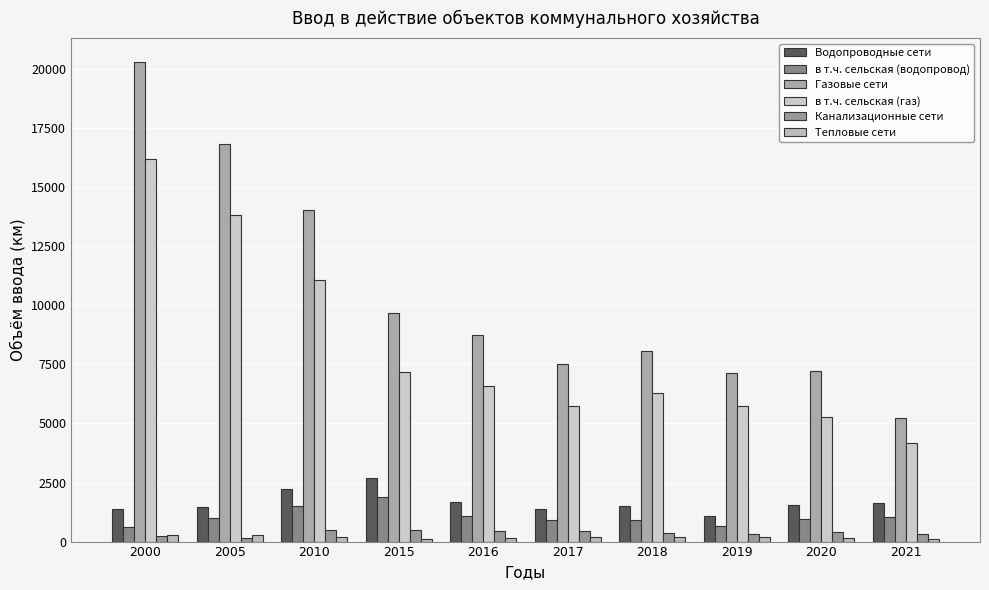

What are all the series names shown in the legend?

Водопроводные сети, в т.ч. сельская (водопровод), Газовые сети, в т.ч. сельская (газ), Канализационные сети, Тепловые сети